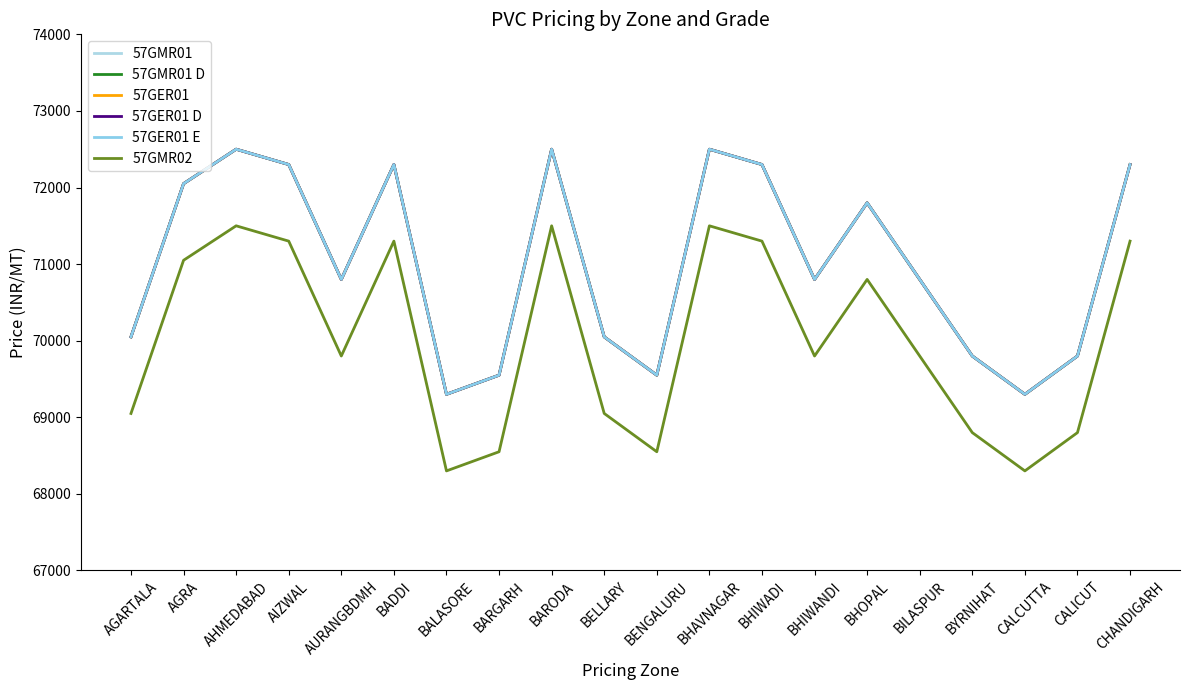

How many lines are shown in the chart?

6